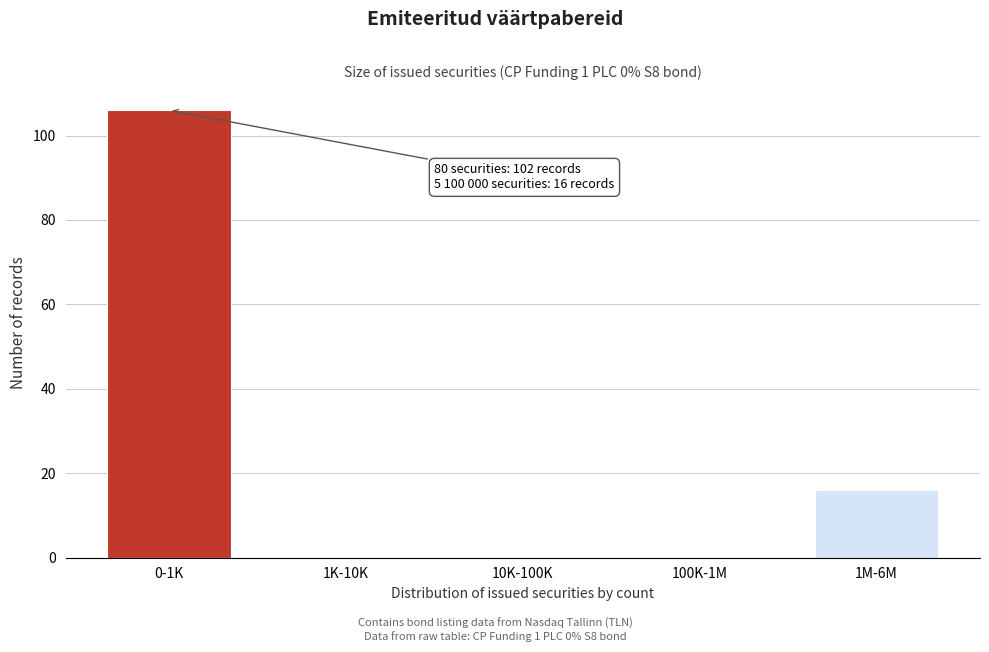

Reading right to left, extract all data points from this chart.

1M-6M=16	100K-1M=0	10K-100K=0	1K-10K=0	0-1K=106